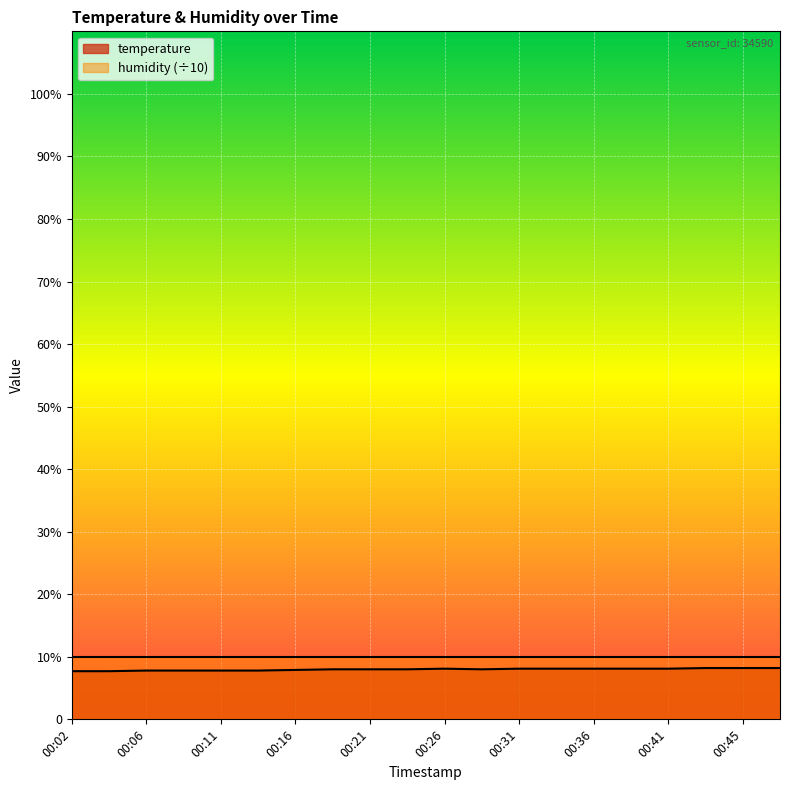

What is the value of the 3rd point from the left?

7.8